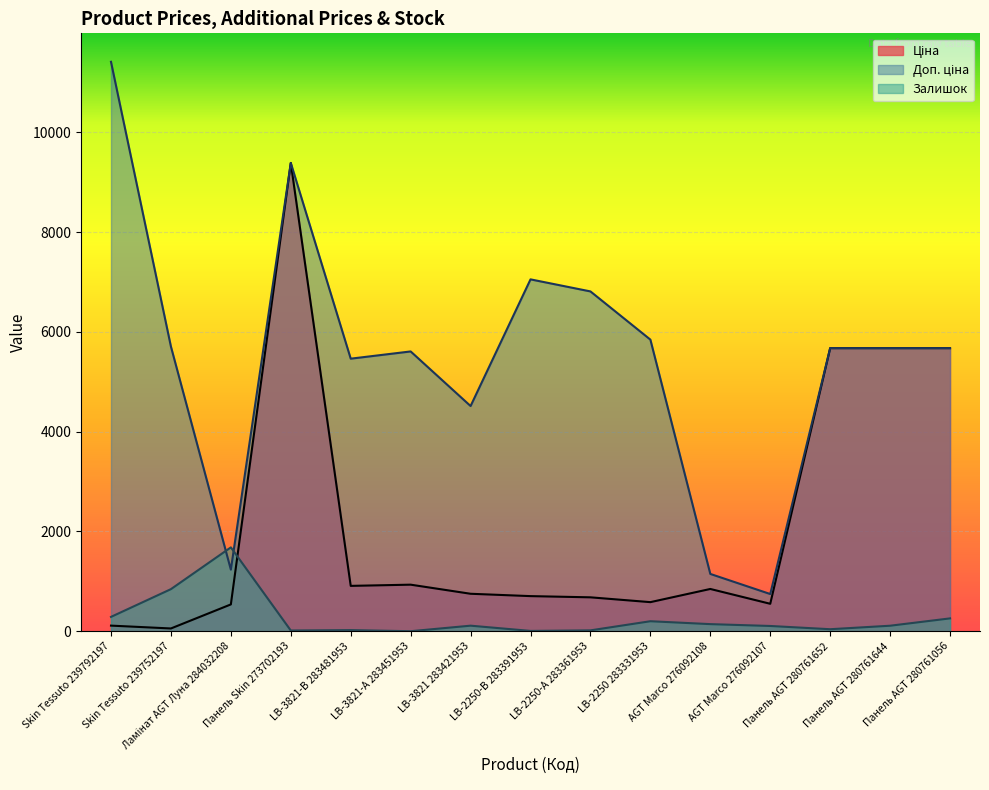

What is the spread (max minus min) of values at LB-2250-А 283361953?

6790.8